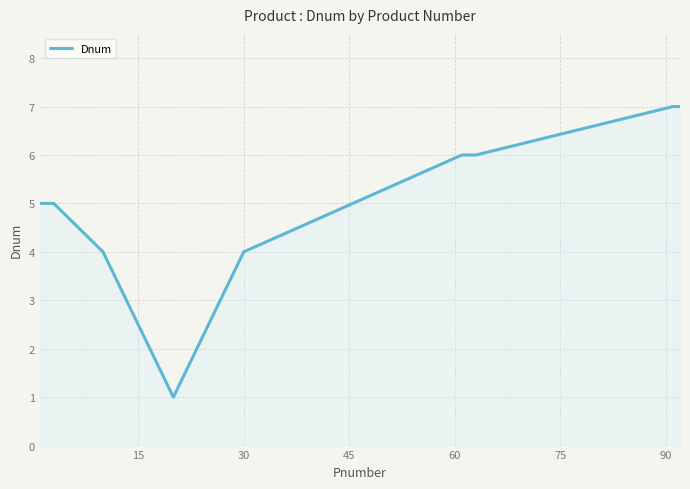

What is the difference between the second highest and second lowest values?

3